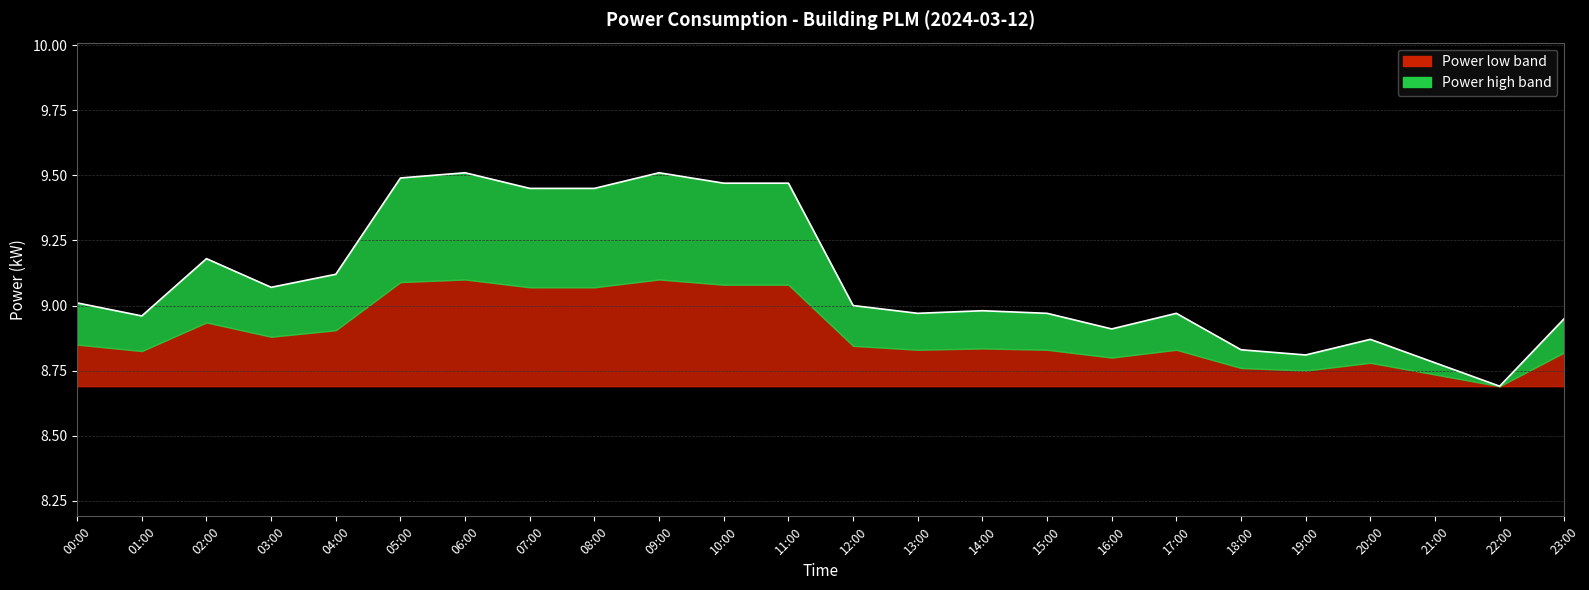

Where does the data first go above 9?

00:00